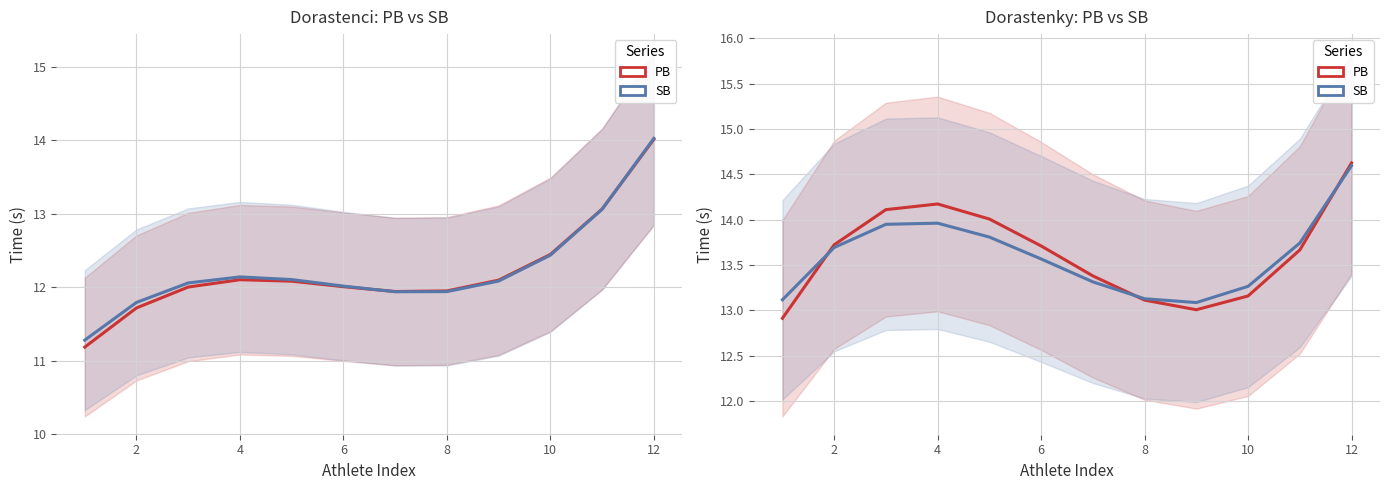

True or false: SB and PB intersect in this chart.

True